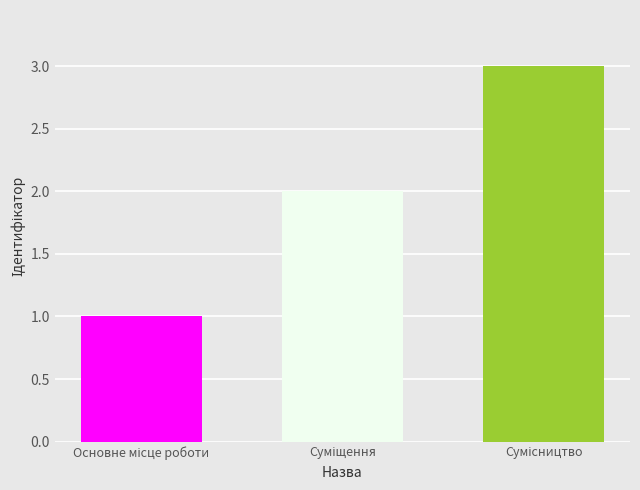

Reading left to right, what are all the values shown in this chart?

1	2	3